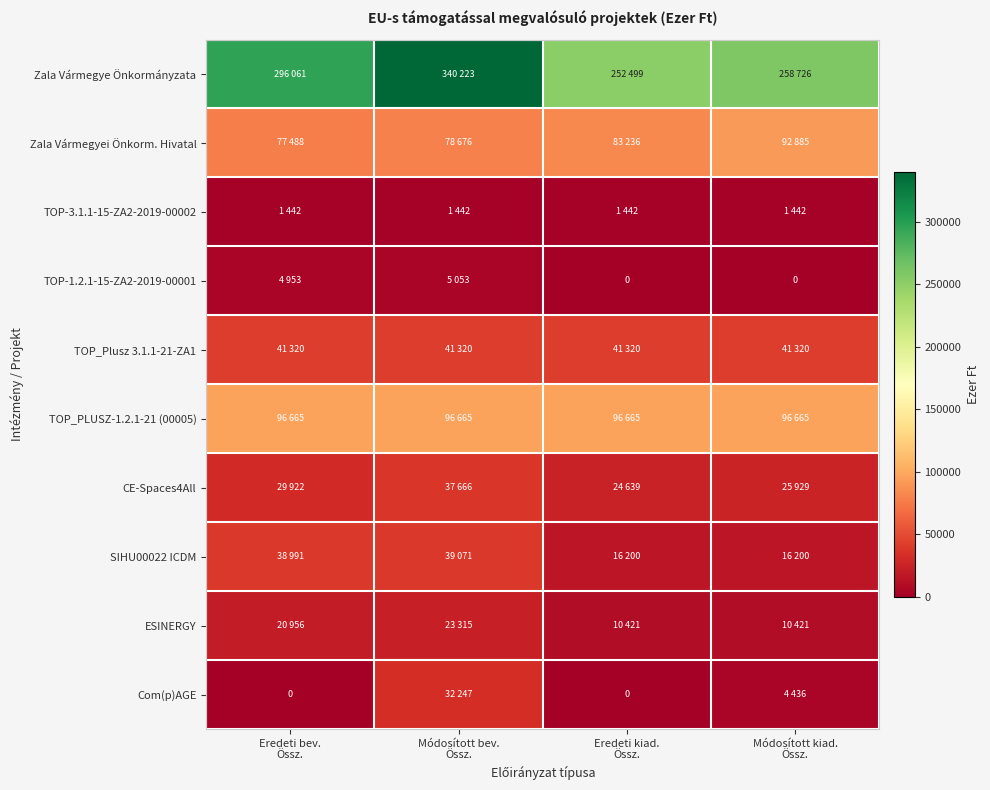

At Módosított bev. Össz., list the series in order from smallest to largest.

TOP-3.1.1-15-ZA2-2019-00002, TOP-1.2.1-15-ZA2-2019-00001, ESINERGY, Com(p)AGE, CE-Spaces4All, SIHU00022 ICDM, TOP_Plusz 3.1.1-21-ZA1, Zala Vármegyei Önkorm. Hivatal, TOP_PLUSZ-1.2.1-21 (00005), Zala Vármegye Önkormányzata